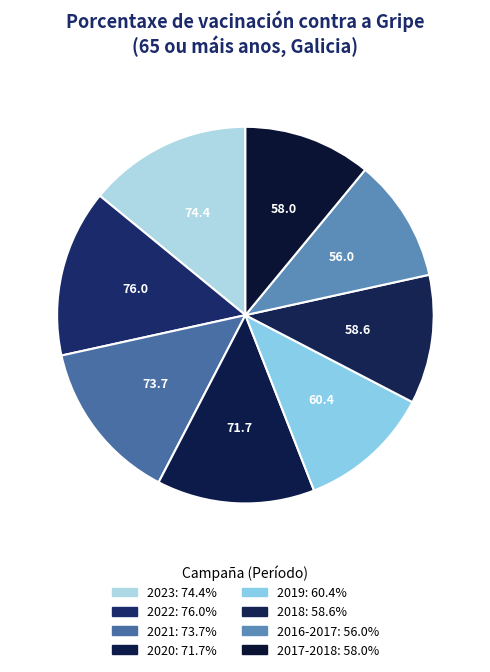

Is it true that 2018 is 1% of the pie?

False